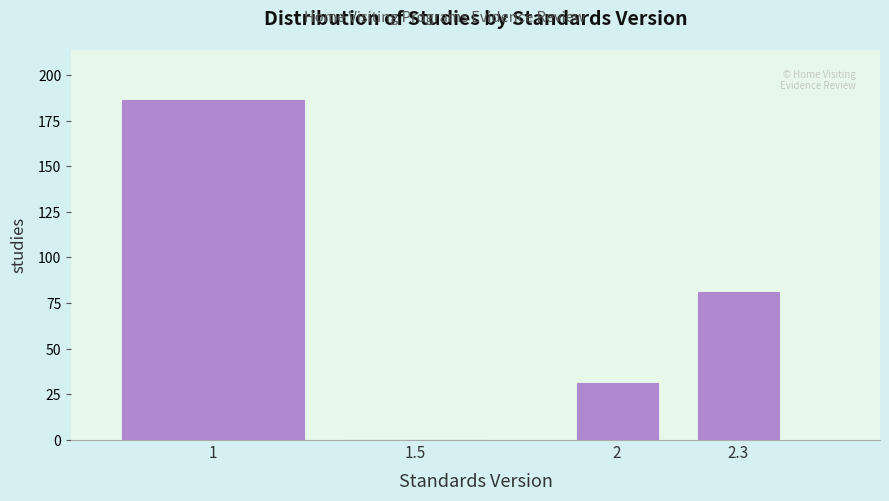

Reading left to right, list all the values displayed in this chart.

1=186	1.5=0	2=31	2.3=81